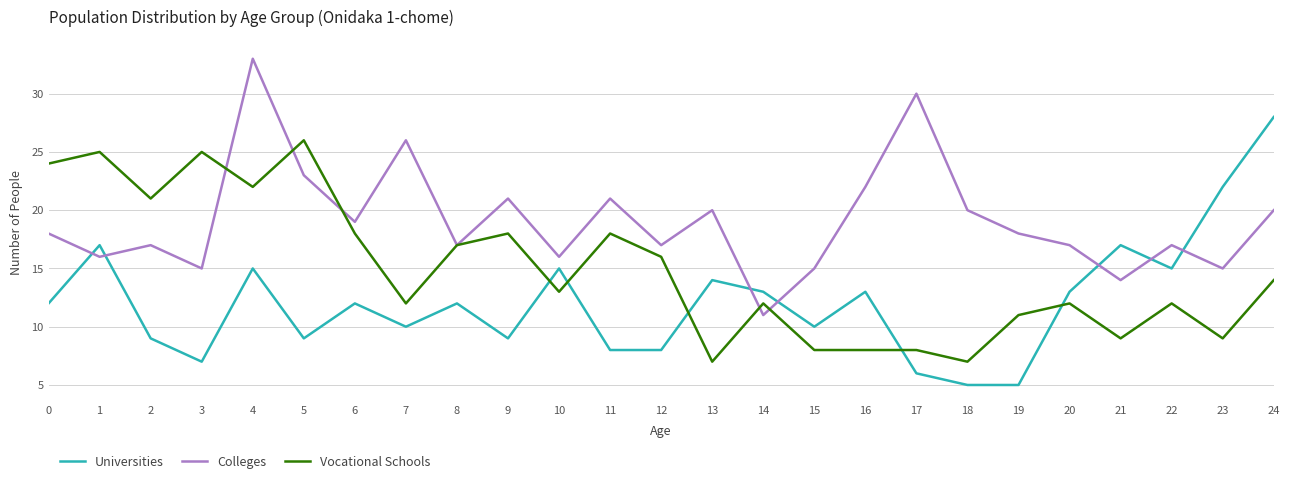

True or false: Universities and Colleges intersect in this chart.

True